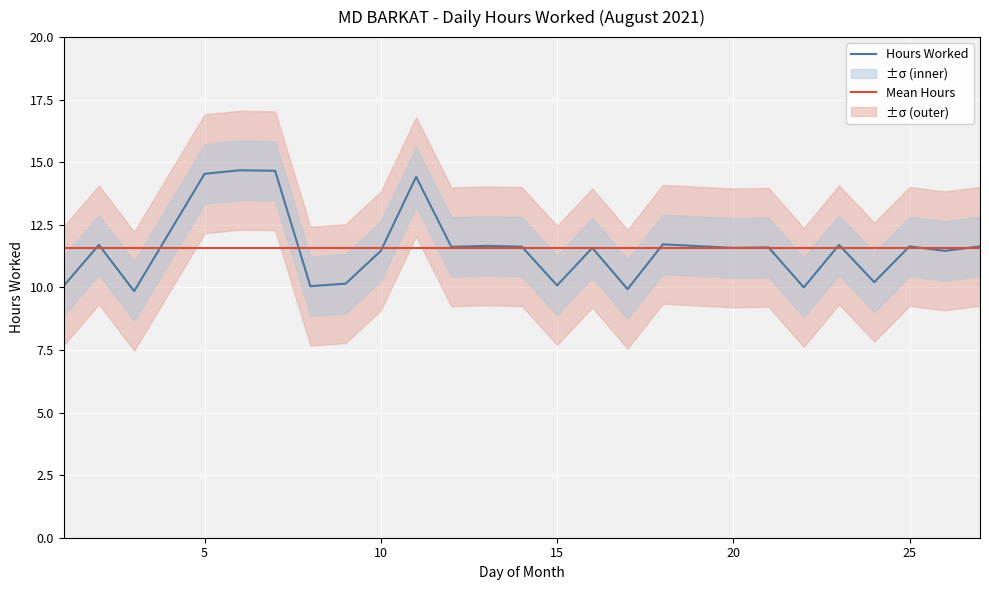

List the series in order of their peak value, highest first.

Hours Worked, Mean Hours